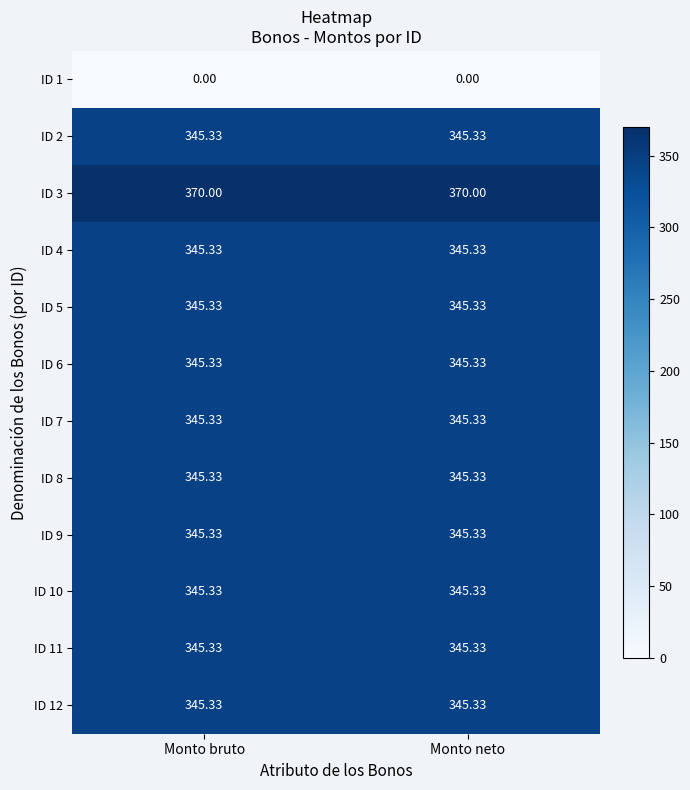

How many series are shown in this chart?

12